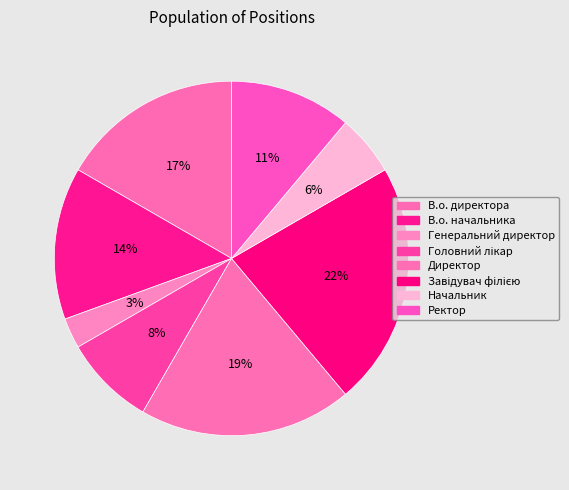

How many segments does this pie chart have?

8